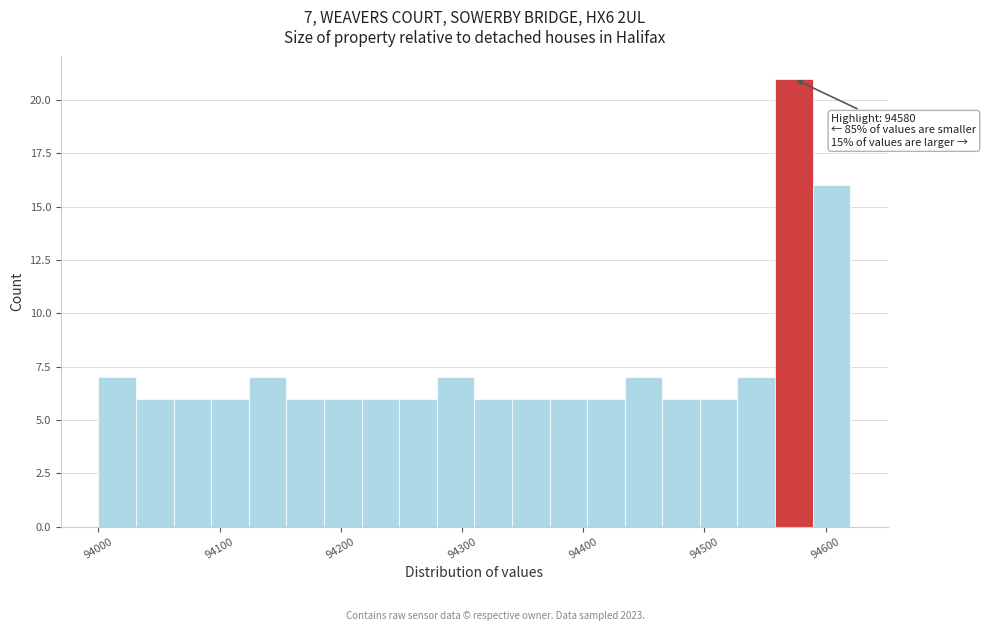

Read against the x-axis, roughly where is the centre of the tallest bar?

94570